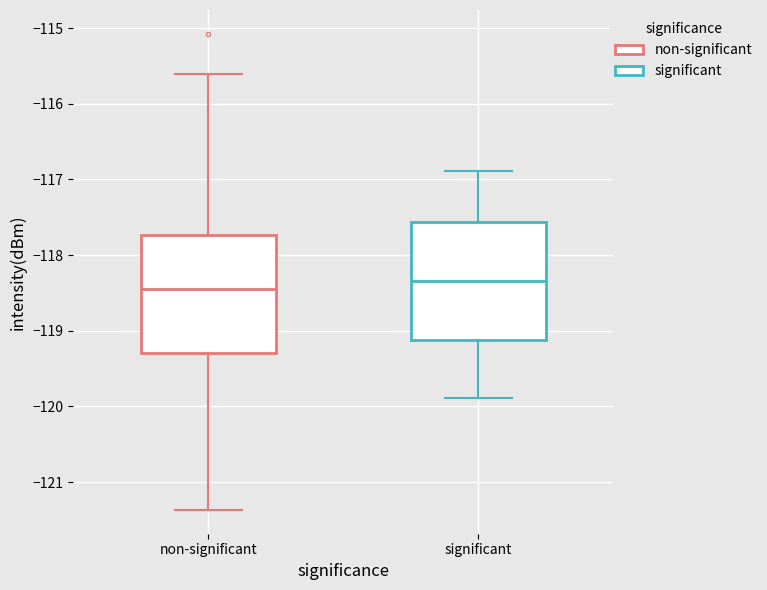

Where does the median line of the box for non-significant sit on the y-axis? The values are not printed on the chart, so give them approximately, as read against the axis.

-118.4